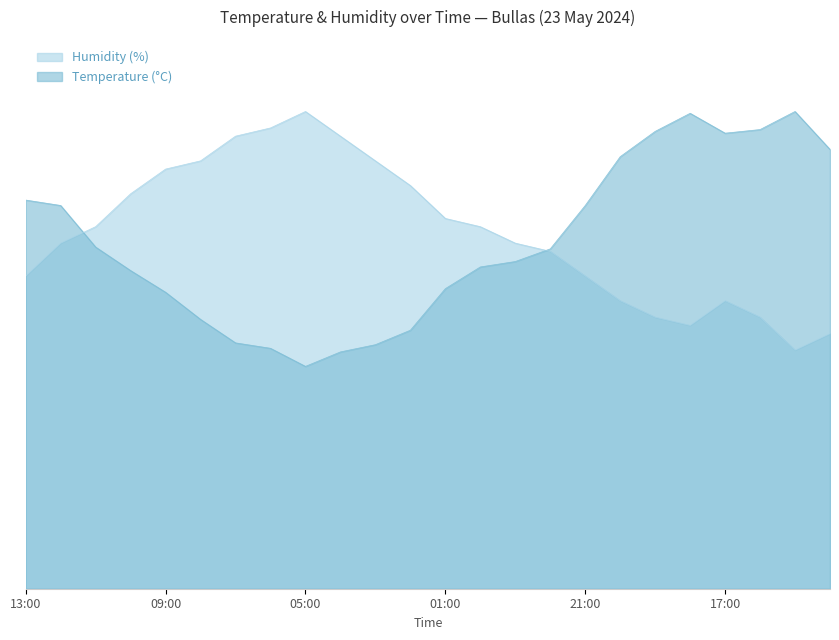

Is the value of Humidity (%) at 09:00 greater than the value of Temperature (°C) at 13:00?

Yes